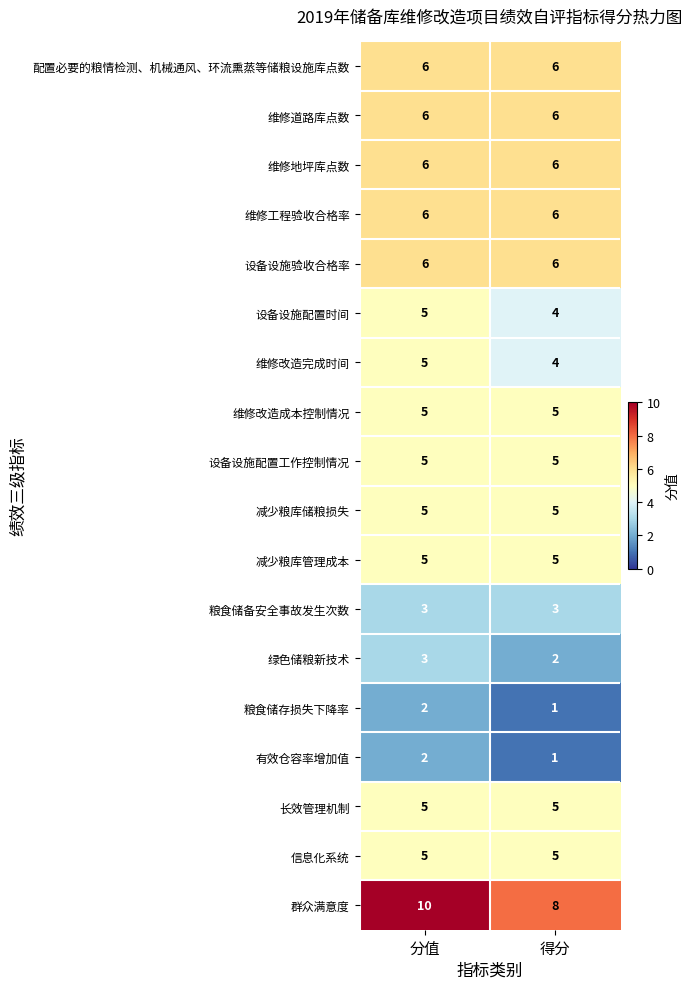

What is the minimum value shown in the chart?

1